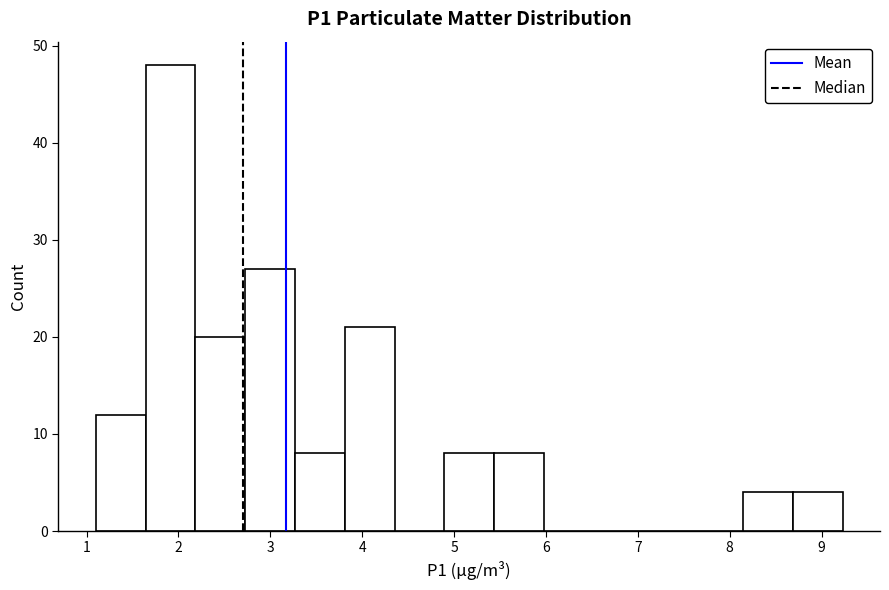

Reading left to right, transcribe this chart: for each bar, give the range it covers on the x-axis and its height. Neither the bar edges nor the heights are printed on the chart, so give them approximately, as read against the axes.

1.1 to 1.6: 12
1.6 to 2.2: 48
2.2 to 2.7: 20
2.7 to 3.3: 27
3.3 to 3.8: 8
3.8 to 4.4: 21
4.4 to 4.9: 0
4.9 to 5.4: 8
5.4 to 6.0: 8
6.0 to 6.5: 0
6.5 to 7.1: 0
7.1 to 7.6: 0
7.6 to 8.1: 0
8.1 to 8.7: 4
8.7 to 9.2: 4